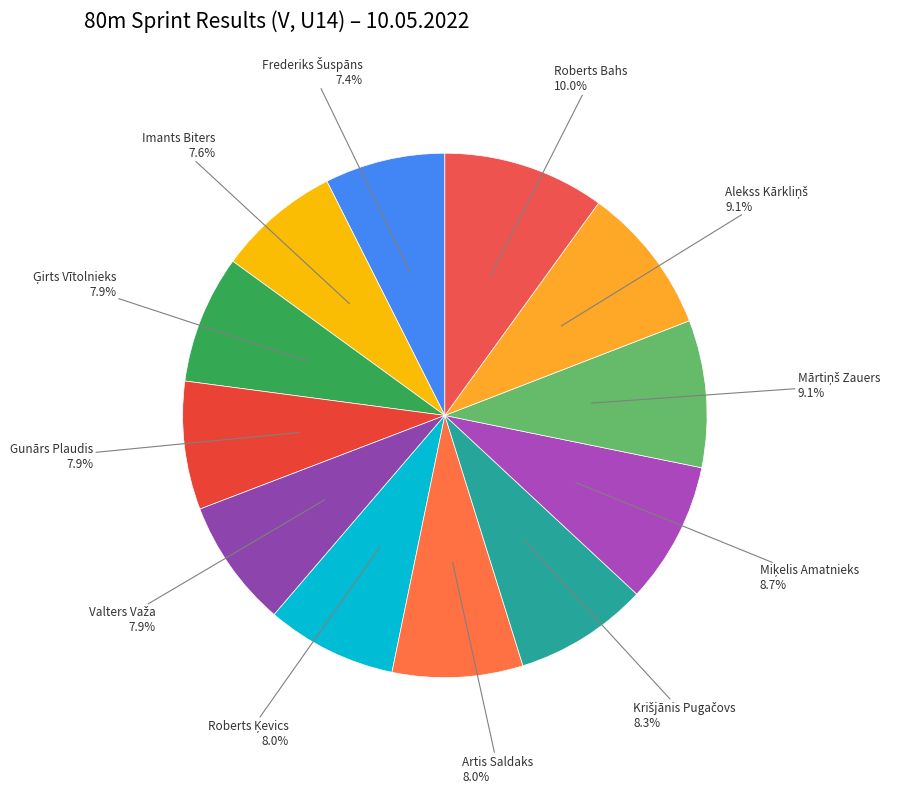

To the nearest percent, what is the average slice percentage?

8%